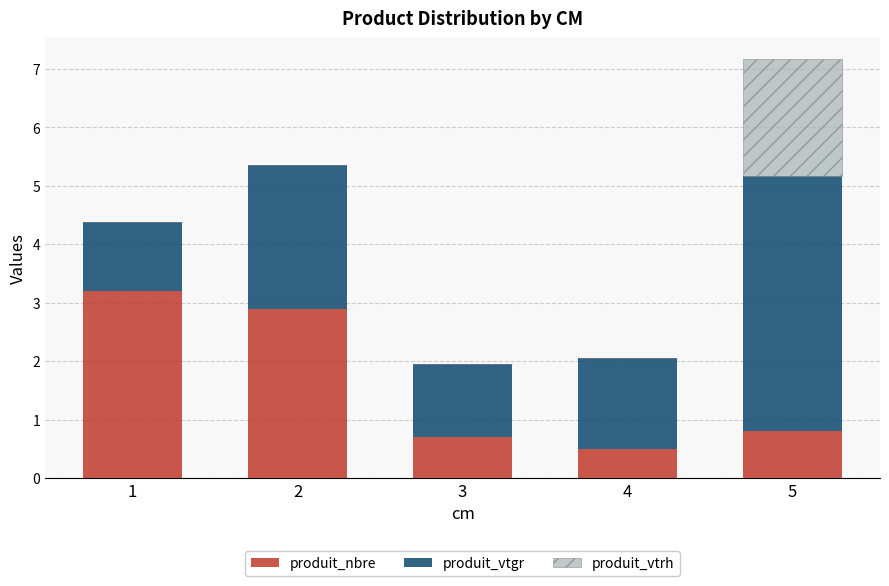

The produit_nbre series shows 0.7 at 2. True or false?

False